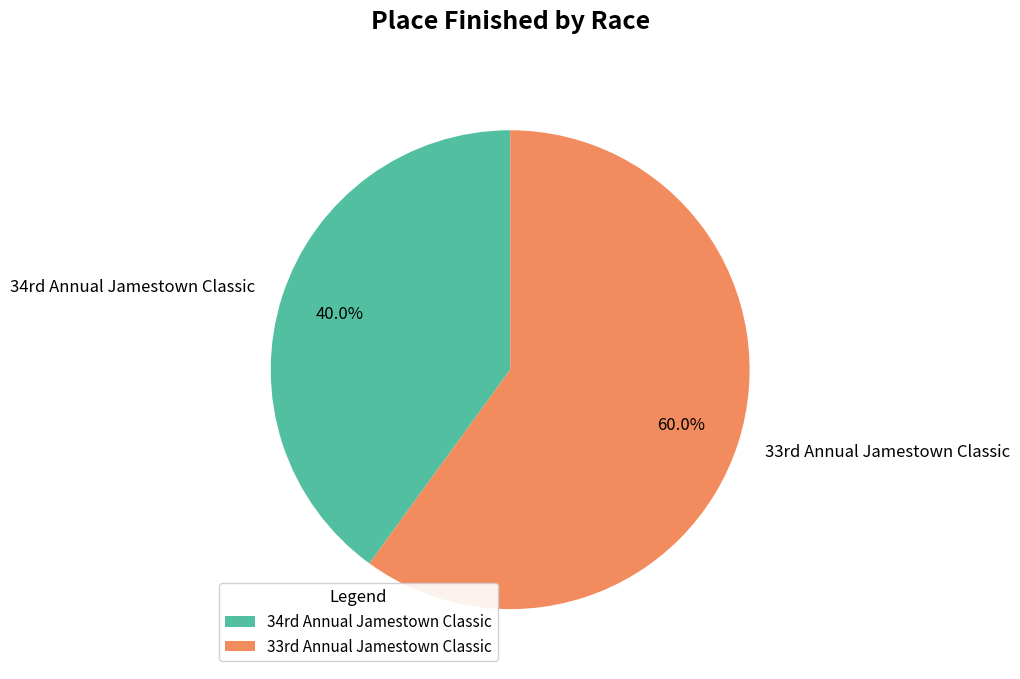

Is there a majority slice in this chart?

Yes